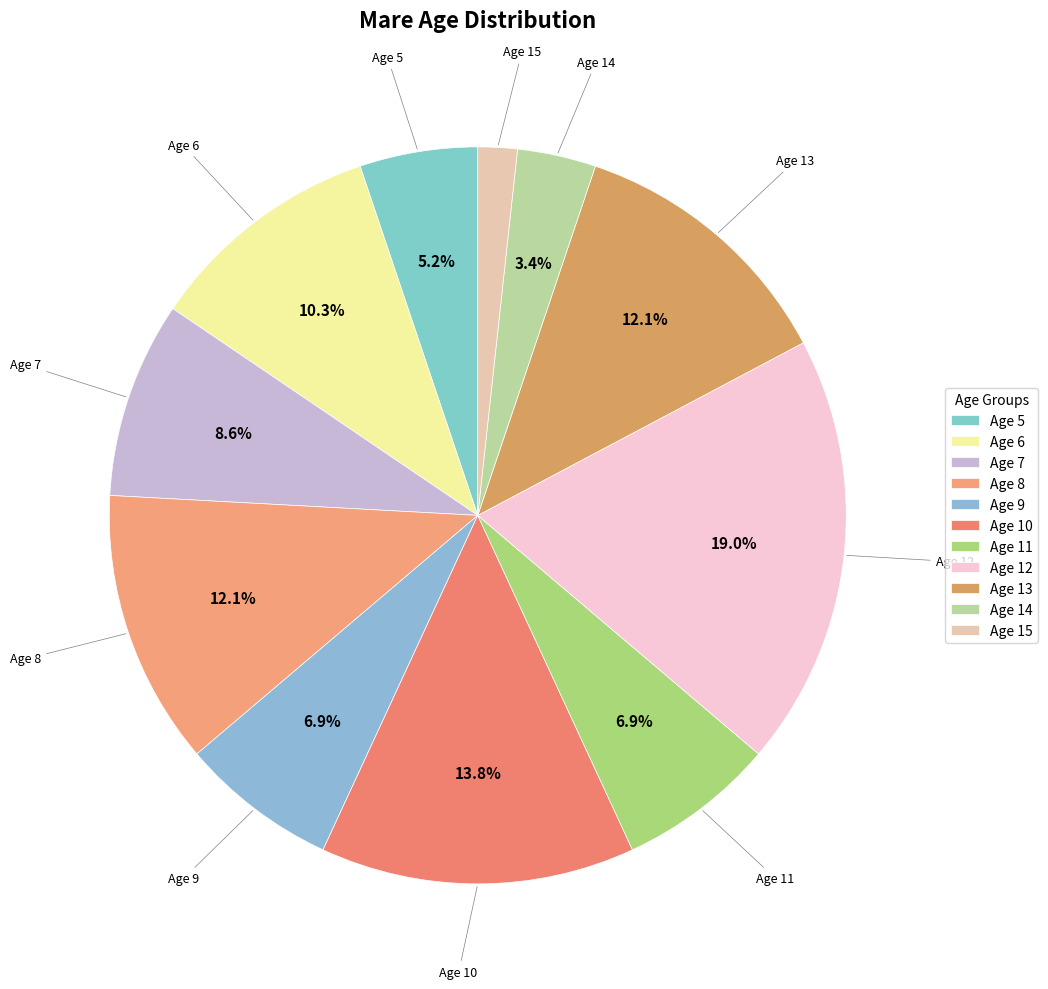

Which slice is the smallest?

Age 15